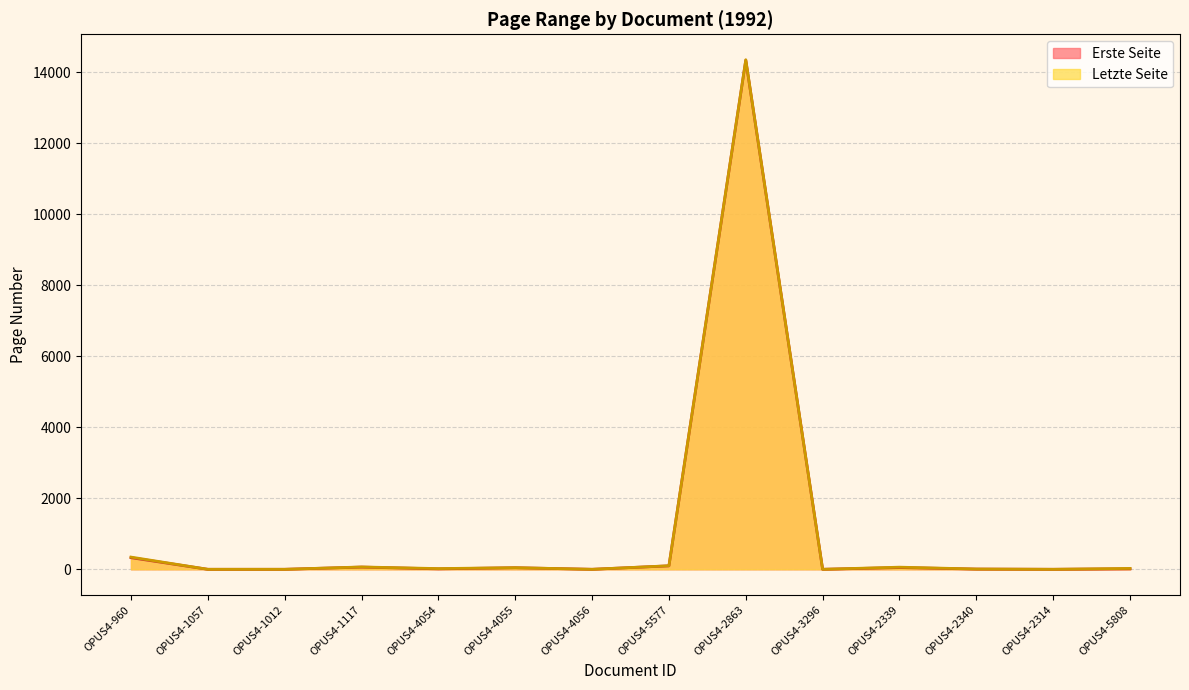

True or false: Letzte Seite has a value of 14346 at OPUS4-2863.

True